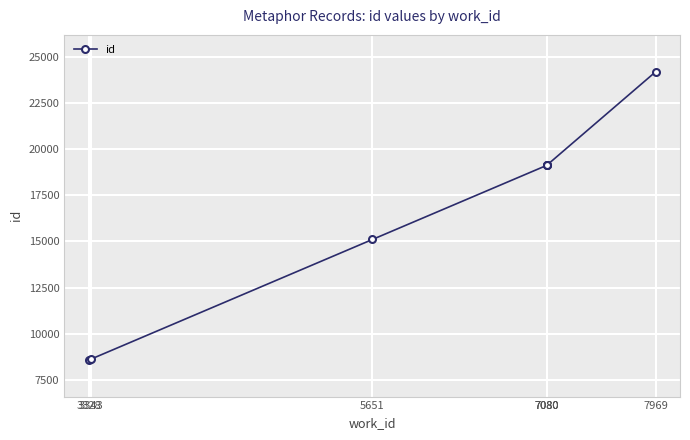

How many values exceed 19120?

3